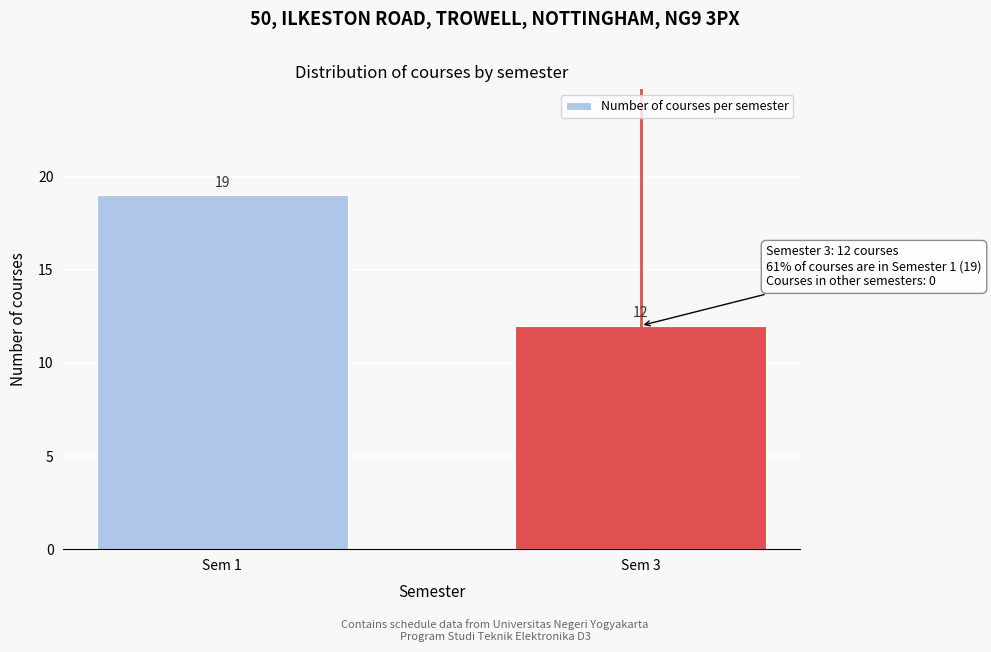

Reading left to right, what are all the values shown in this chart?

19	12